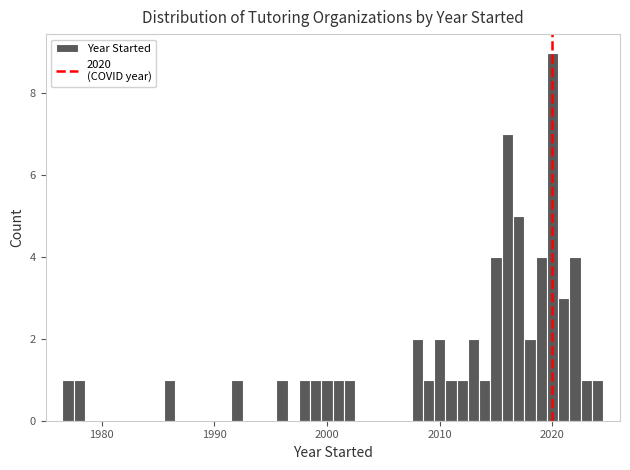

Around what value on the x-axis is the tallest bar? Give the approximate position of its centre, as read against the axis.

2020